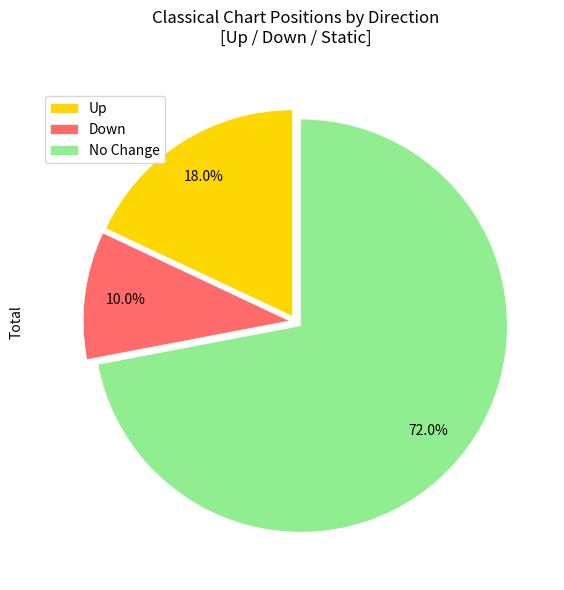

What is the majority slice?

No Change